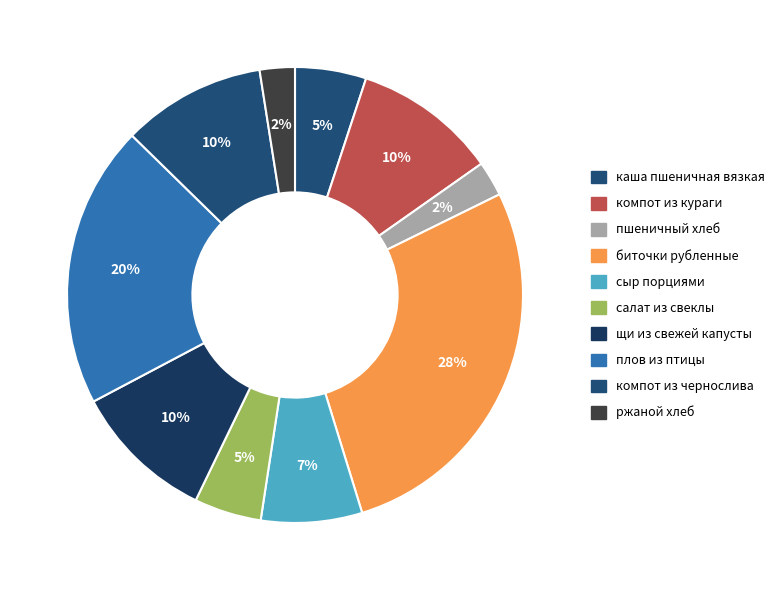

Does any single category account for the majority?

No